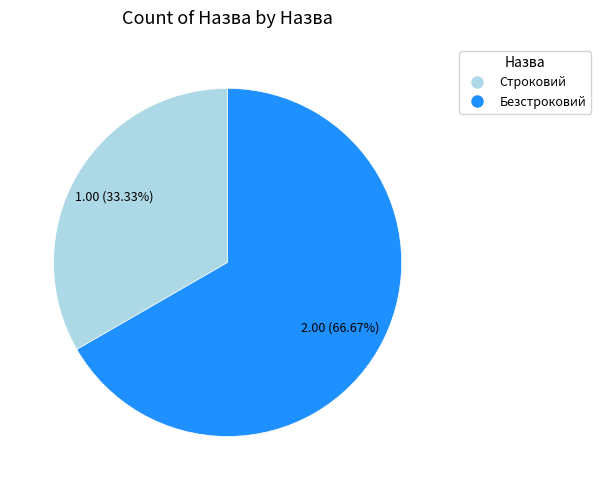

How many slices are in this pie chart?

2